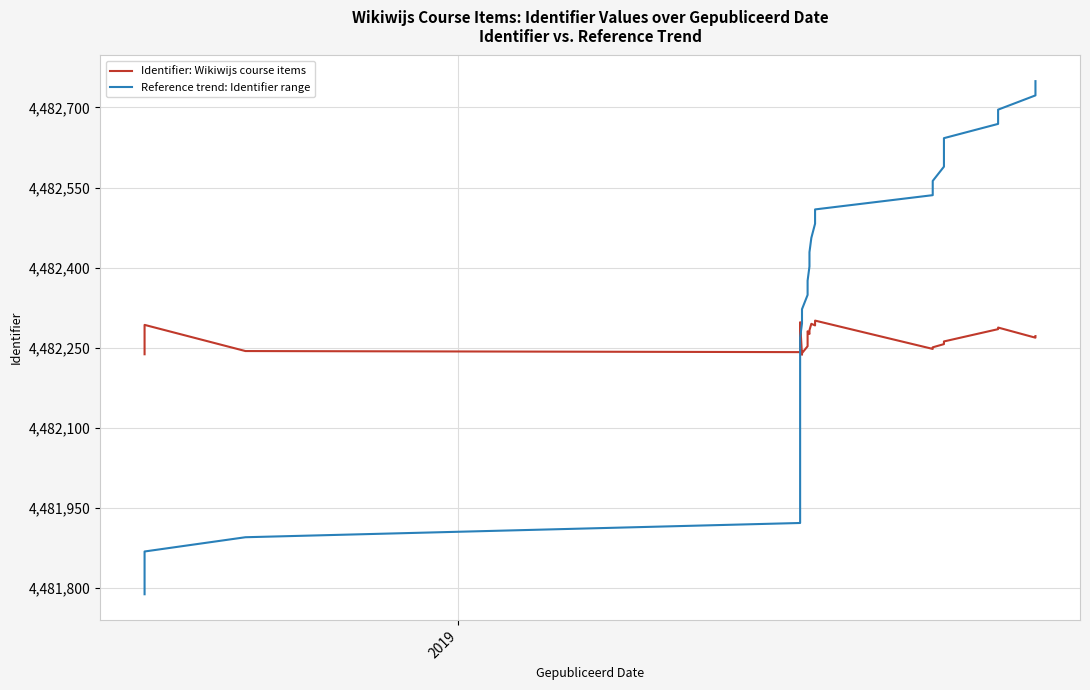

Rank the series by their average value, from highest to lowest.

Reference trend: Identifier range, Identifier: Wikiwijs course items